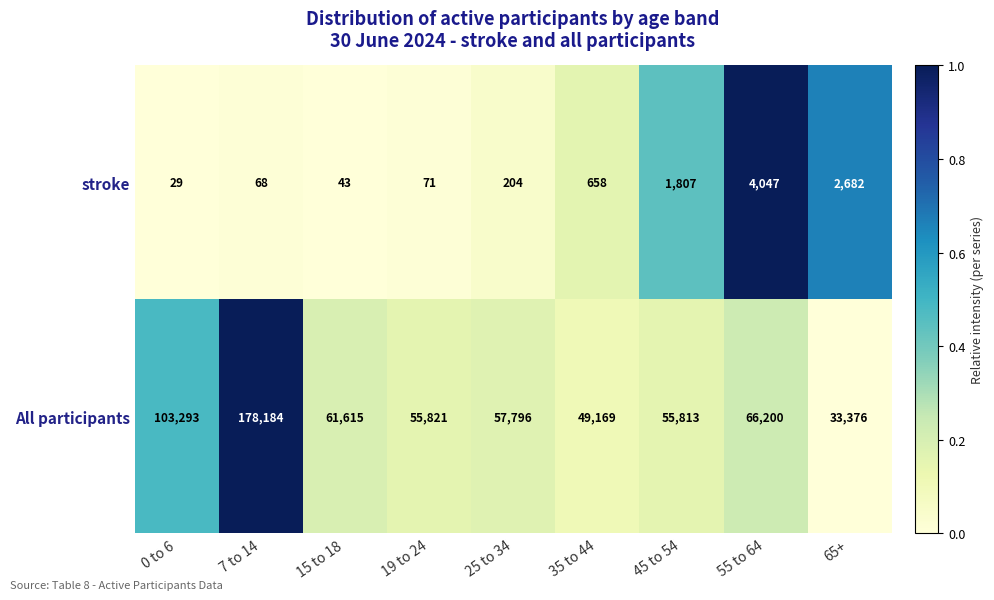

Rank the series by their maximum value, from highest to lowest.

All participants, stroke